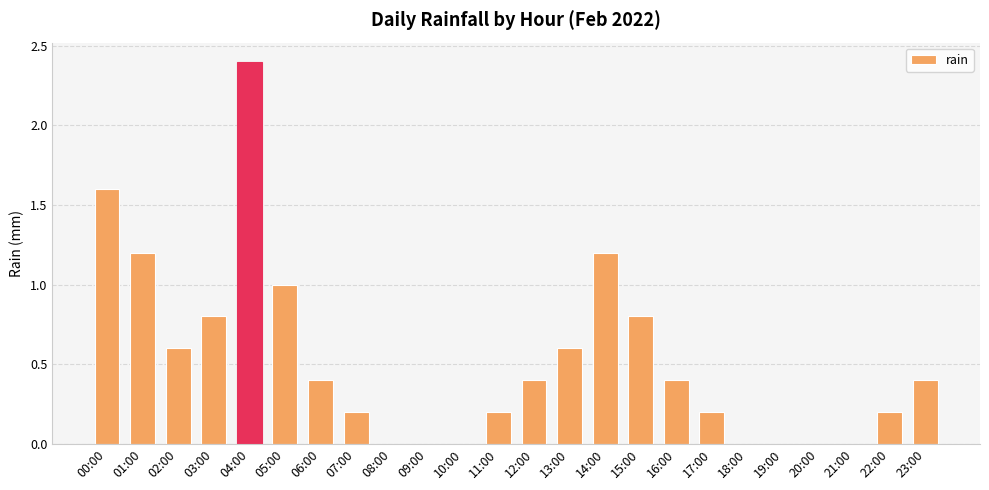

What is the change in value from 02:00 to 14:00?

+0.6